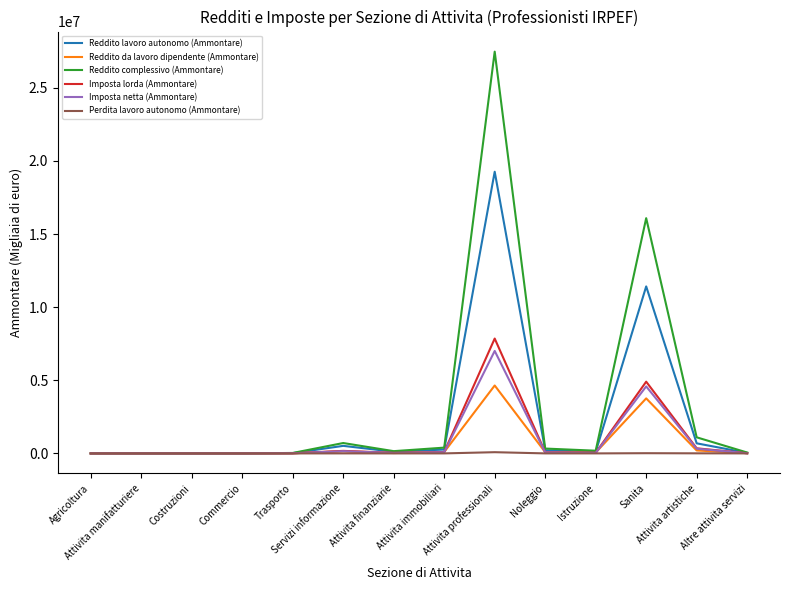

Which series has the widest spread of values?

Reddito complessivo (Ammontare)